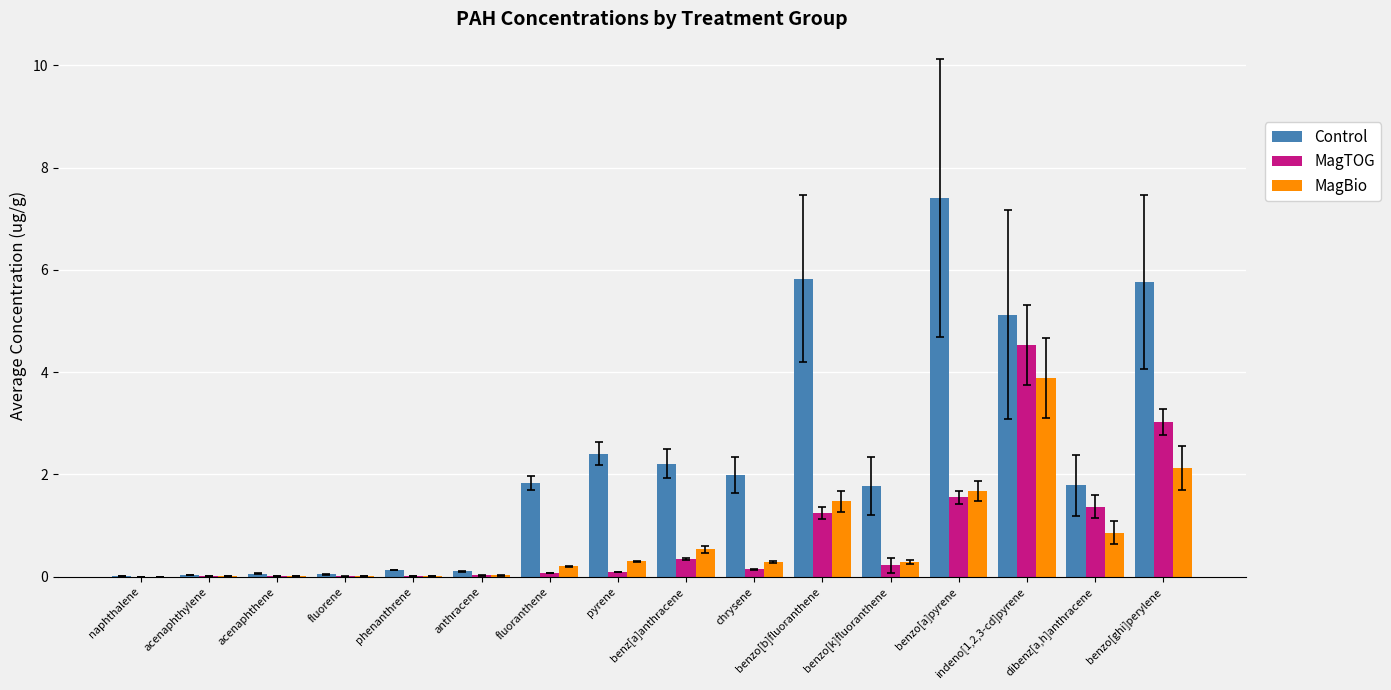

Is it true that MagBio equals 2.1 at benzo[ghi]perylene?

True